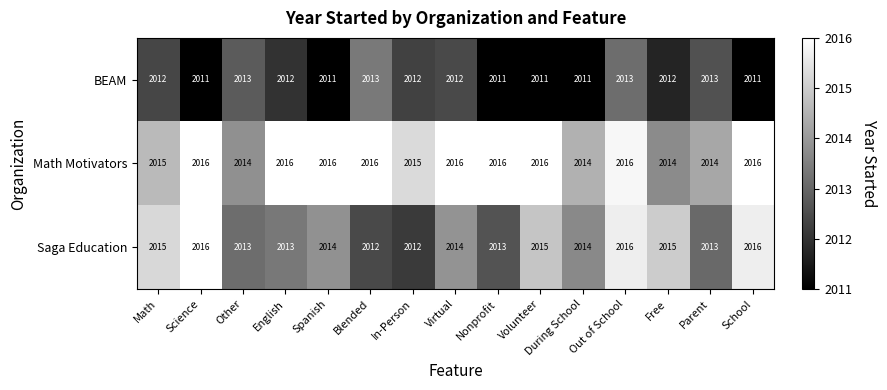

True or false: Math Motivators has a value of 1101 at Out of School.

False